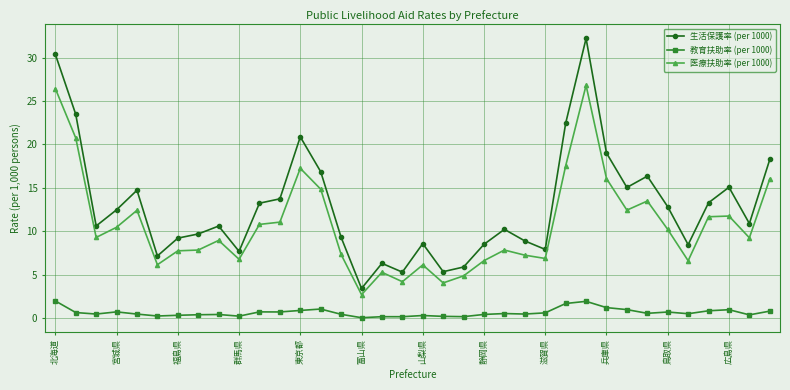

Which series has the largest total across all categories?

生活保護率 (per 1000)